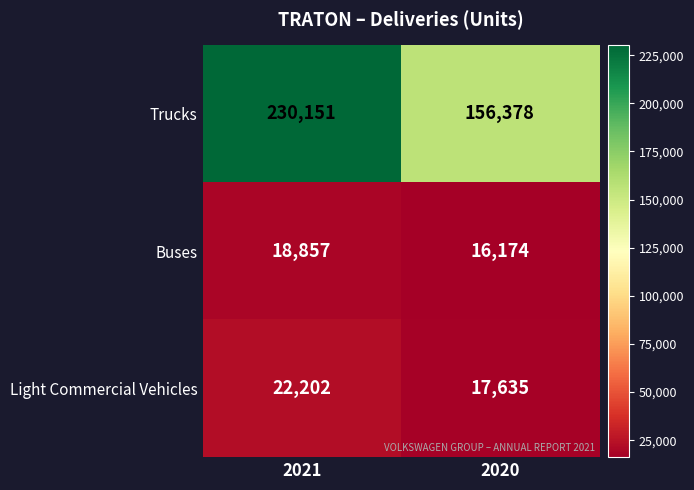

What is the sum of the Light Commercial Vehicles values at 2020 and 2021?

39837